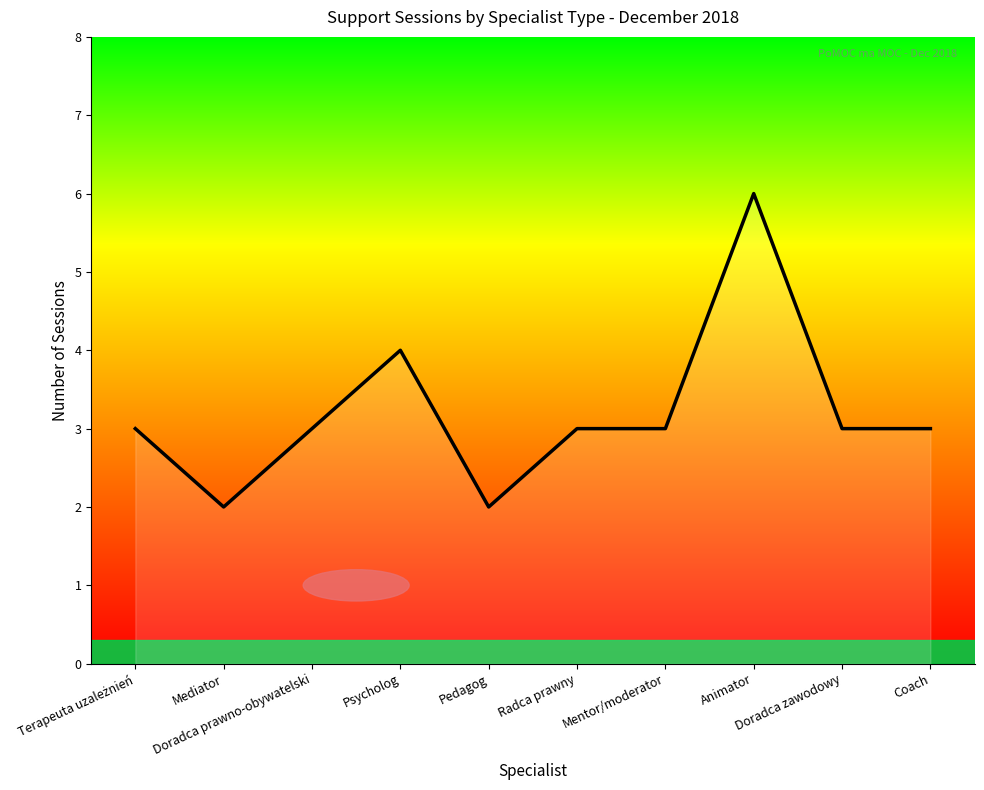

Where is the first local maximum?

Psycholog